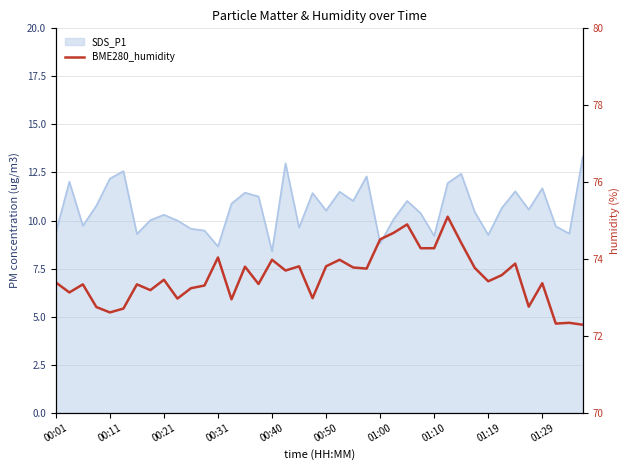

What is the minimum value shown in the chart?

72.3